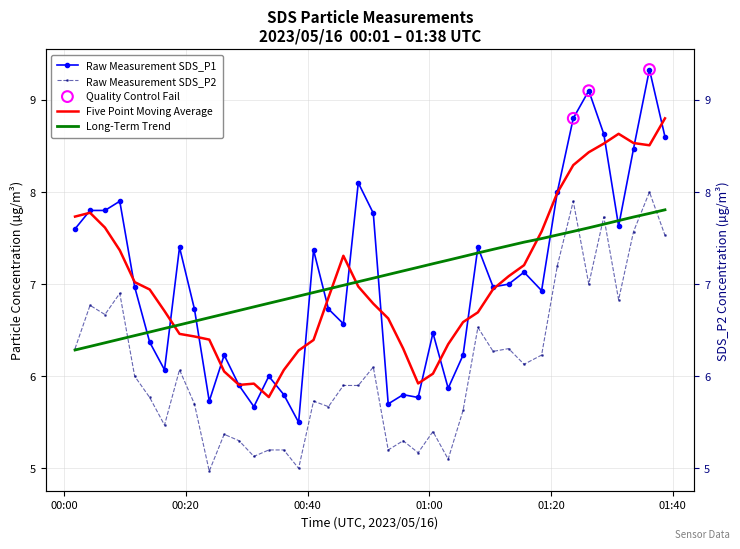

Which series reaches the minimum Y coordinate?

SDS_P2